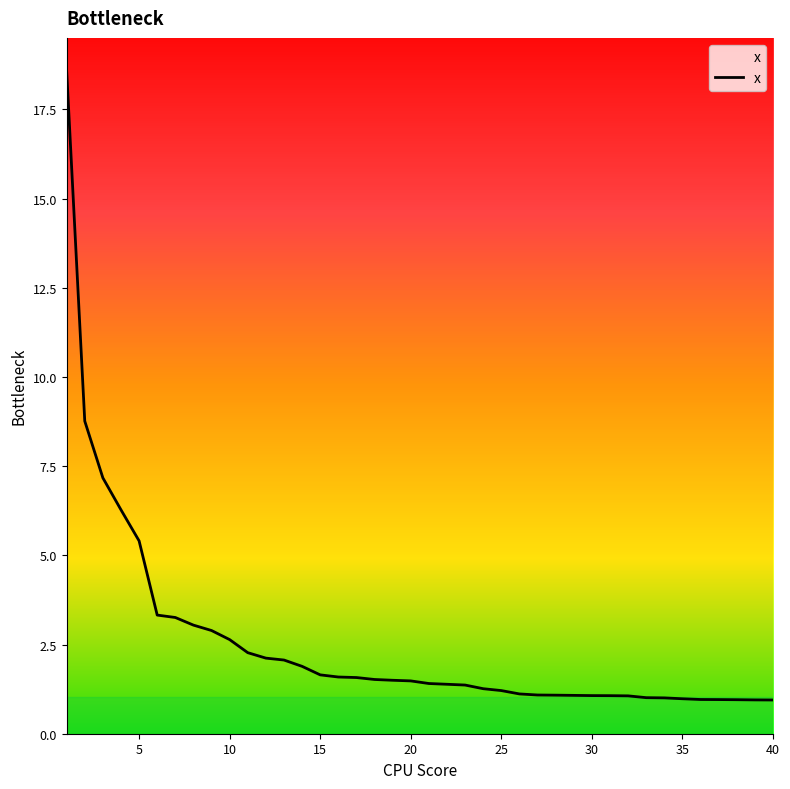

What is the minimum value shown in the chart?

0.9